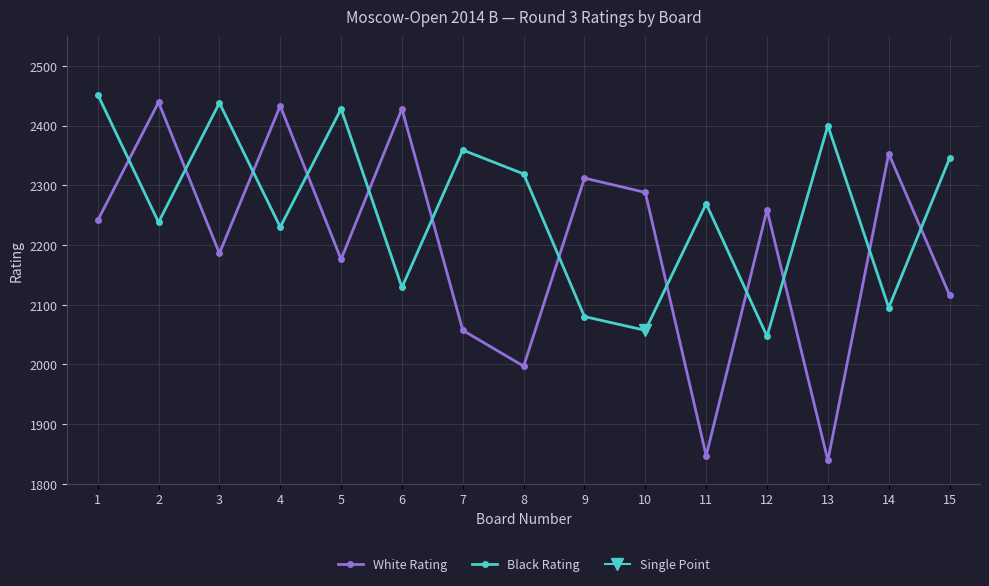

The value of White Rating at 14 is 3416. True or false?

False